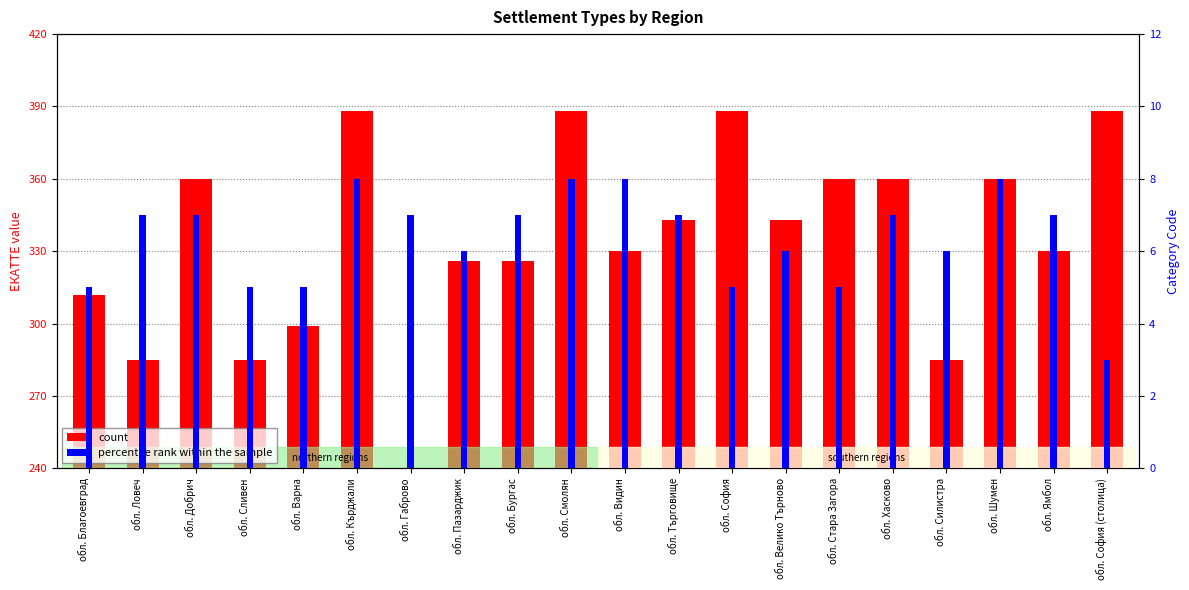

Which series has the widest spread of values?

count